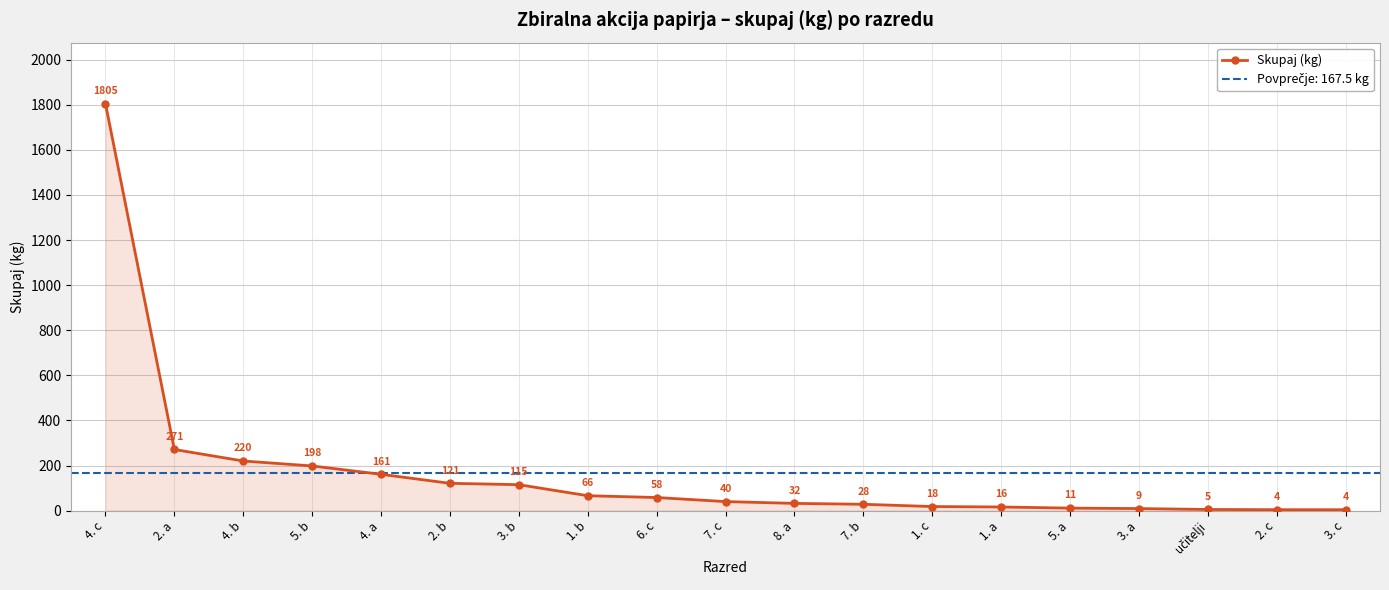

How many values exceed 40?

9